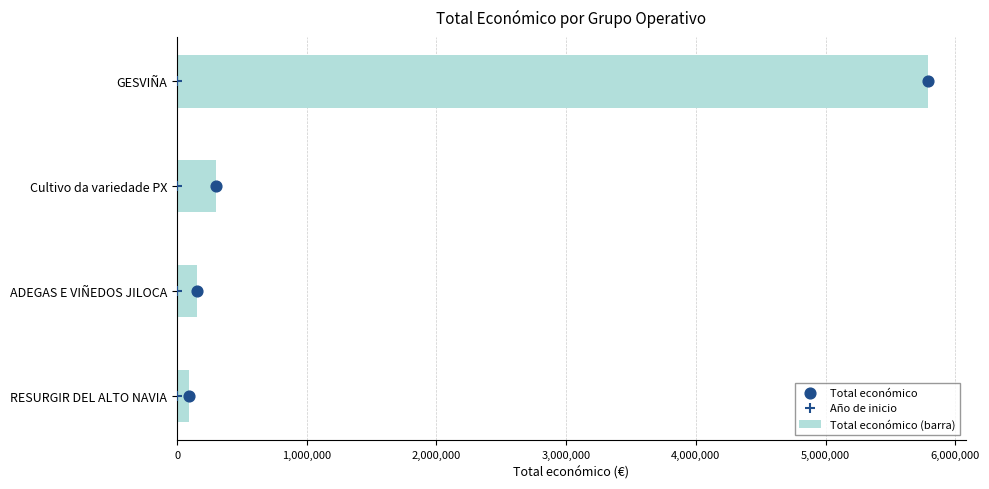

What are all the series names shown in the legend?

Total económico (barra), Total económico, Año de inicio